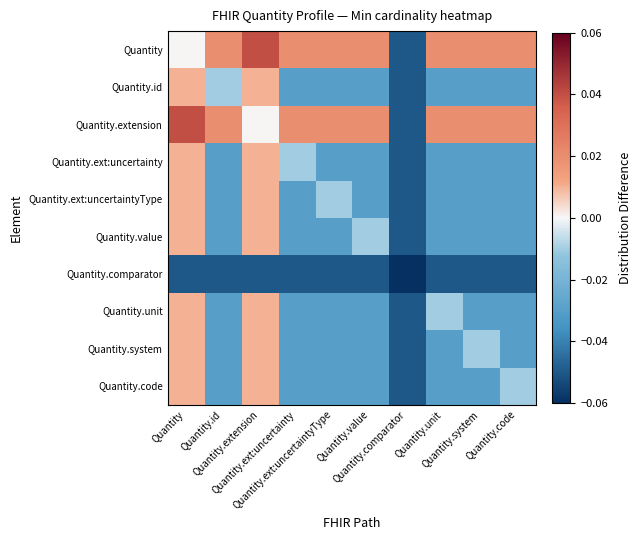

Reading left to right, transcribe all the data shown in this chart.

Quantity: Quantity=0.0	Quantity.id=0.0	Quantity.extension=0.0	Quantity.ext:uncertainty=0.0	Quantity.ext:uncertaintyType=0.0	Quantity.value=0.0	Quantity.comparator=-0.1	Quantity.unit=0.0	Quantity.system=0.0	Quantity.code=0.0
Quantity.id: Quantity=0.0	Quantity.id=-0.0	Quantity.extension=0.0	Quantity.ext:uncertainty=-0.0	Quantity.ext:uncertaintyType=-0.0	Quantity.value=-0.0	Quantity.comparator=-0.1	Quantity.unit=-0.0	Quantity.system=-0.0	Quantity.code=-0.0
Quantity.extension: Quantity=0.0	Quantity.id=0.0	Quantity.extension=0.0	Quantity.ext:uncertainty=0.0	Quantity.ext:uncertaintyType=0.0	Quantity.value=0.0	Quantity.comparator=-0.1	Quantity.unit=0.0	Quantity.system=0.0	Quantity.code=0.0
Quantity.ext:uncertainty: Quantity=0.0	Quantity.id=-0.0	Quantity.extension=0.0	Quantity.ext:uncertainty=-0.0	Quantity.ext:uncertaintyType=-0.0	Quantity.value=-0.0	Quantity.comparator=-0.1	Quantity.unit=-0.0	Quantity.system=-0.0	Quantity.code=-0.0
Quantity.ext:uncertaintyType: Quantity=0.0	Quantity.id=-0.0	Quantity.extension=0.0	Quantity.ext:uncertainty=-0.0	Quantity.ext:uncertaintyType=-0.0	Quantity.value=-0.0	Quantity.comparator=-0.1	Quantity.unit=-0.0	Quantity.system=-0.0	Quantity.code=-0.0
Quantity.value: Quantity=0.0	Quantity.id=-0.0	Quantity.extension=0.0	Quantity.ext:uncertainty=-0.0	Quantity.ext:uncertaintyType=-0.0	Quantity.value=-0.0	Quantity.comparator=-0.1	Quantity.unit=-0.0	Quantity.system=-0.0	Quantity.code=-0.0
Quantity.comparator: Quantity=-0.1	Quantity.id=-0.1	Quantity.extension=-0.1	Quantity.ext:uncertainty=-0.1	Quantity.ext:uncertaintyType=-0.1	Quantity.value=-0.1	Quantity.comparator=-0.1	Quantity.unit=-0.1	Quantity.system=-0.1	Quantity.code=-0.1
Quantity.unit: Quantity=0.0	Quantity.id=-0.0	Quantity.extension=0.0	Quantity.ext:uncertainty=-0.0	Quantity.ext:uncertaintyType=-0.0	Quantity.value=-0.0	Quantity.comparator=-0.1	Quantity.unit=-0.0	Quantity.system=-0.0	Quantity.code=-0.0
Quantity.system: Quantity=0.0	Quantity.id=-0.0	Quantity.extension=0.0	Quantity.ext:uncertainty=-0.0	Quantity.ext:uncertaintyType=-0.0	Quantity.value=-0.0	Quantity.comparator=-0.1	Quantity.unit=-0.0	Quantity.system=-0.0	Quantity.code=-0.0
Quantity.code: Quantity=0.0	Quantity.id=-0.0	Quantity.extension=0.0	Quantity.ext:uncertainty=-0.0	Quantity.ext:uncertaintyType=-0.0	Quantity.value=-0.0	Quantity.comparator=-0.1	Quantity.unit=-0.0	Quantity.system=-0.0	Quantity.code=-0.0